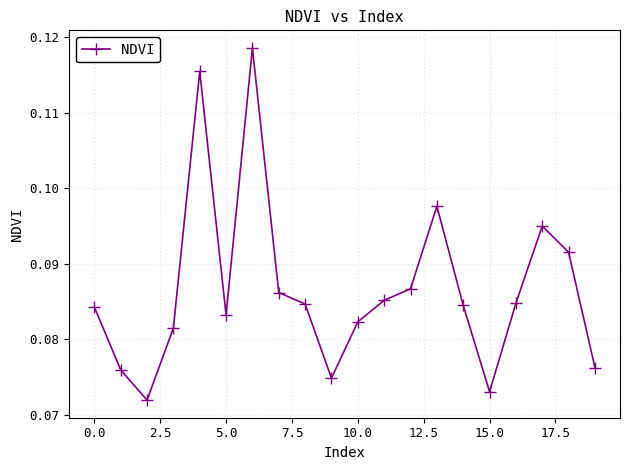

Count the values in the range 0 to 1.

20